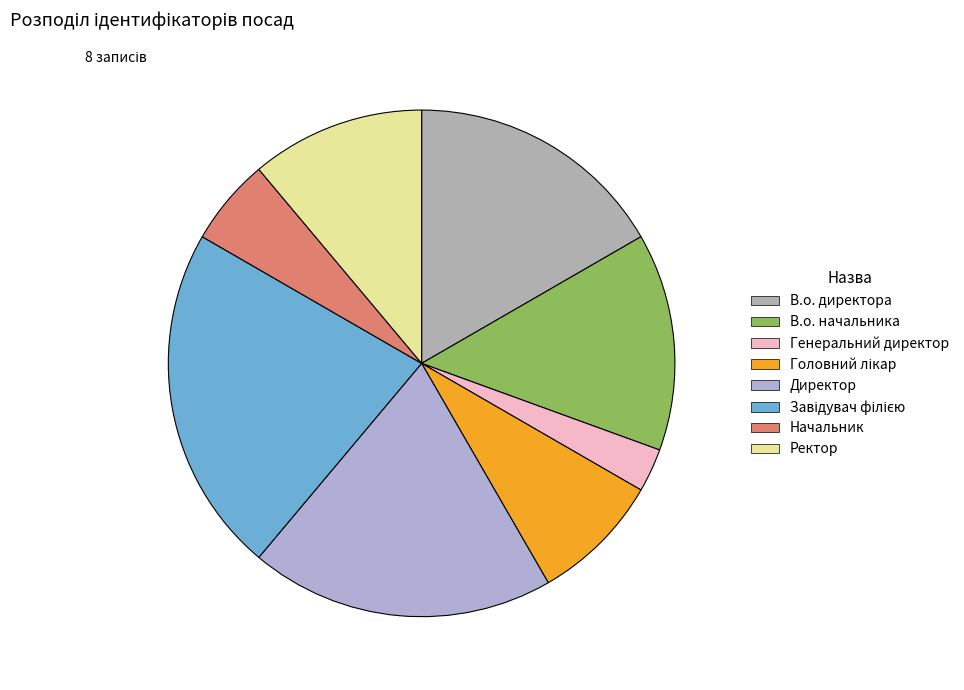

How many slices are in this pie chart?

8